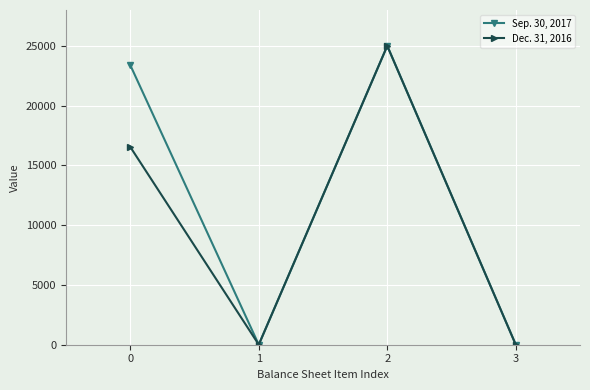

Rank the series by their average value, from lowest to highest.

Dec. 31, 2016, Sep. 30, 2017